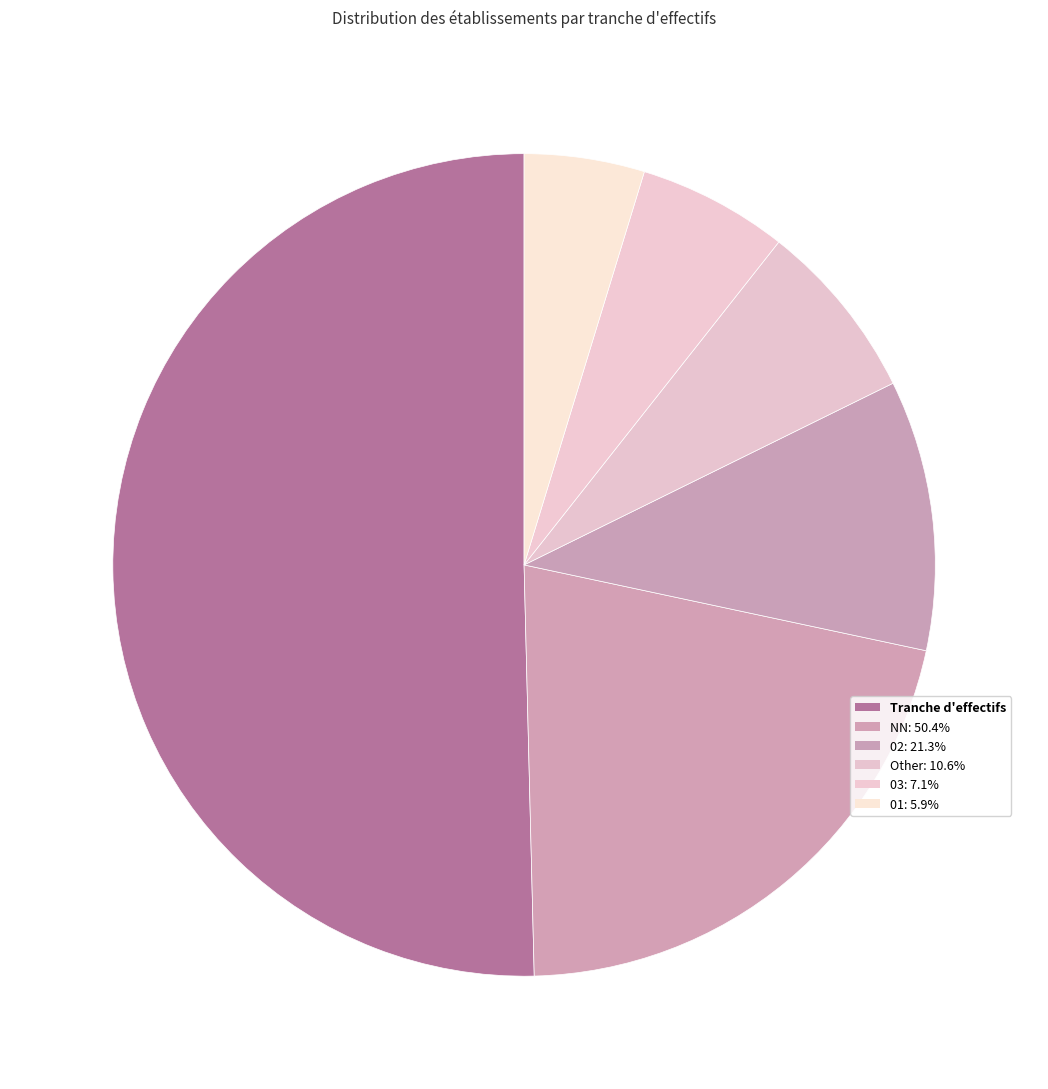

Which category accounts for the majority?

NN